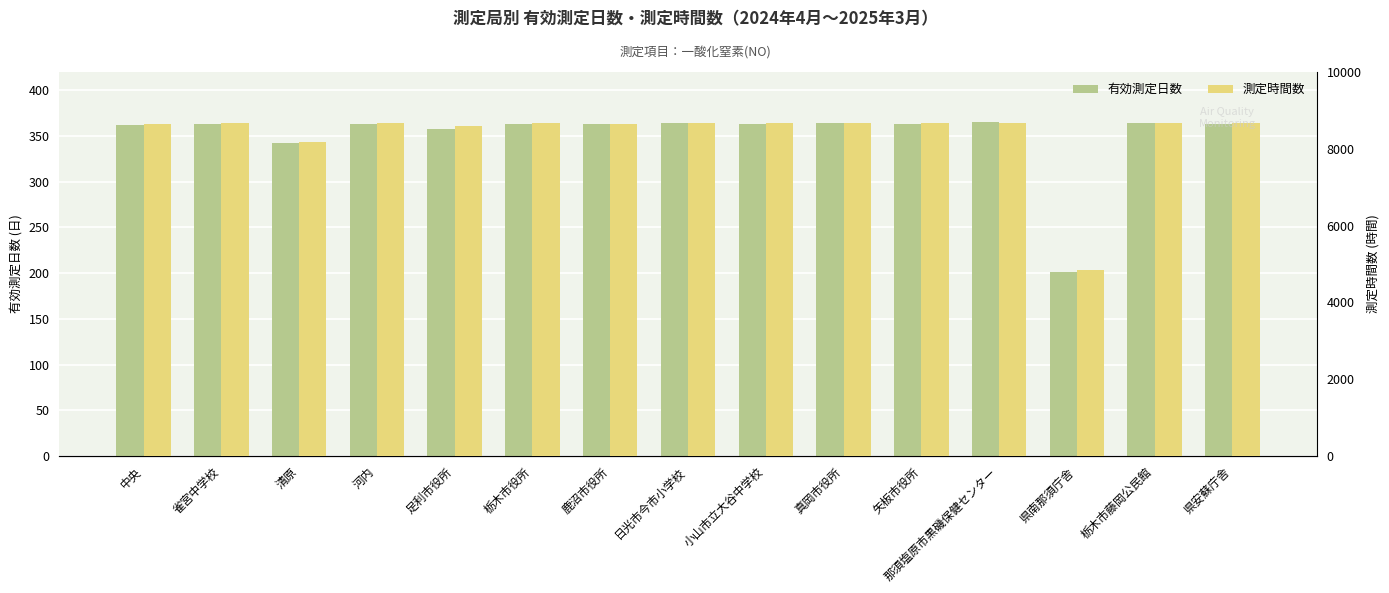

At which category is the sum across all series the highest?

那須塩原市黒磯保健センター